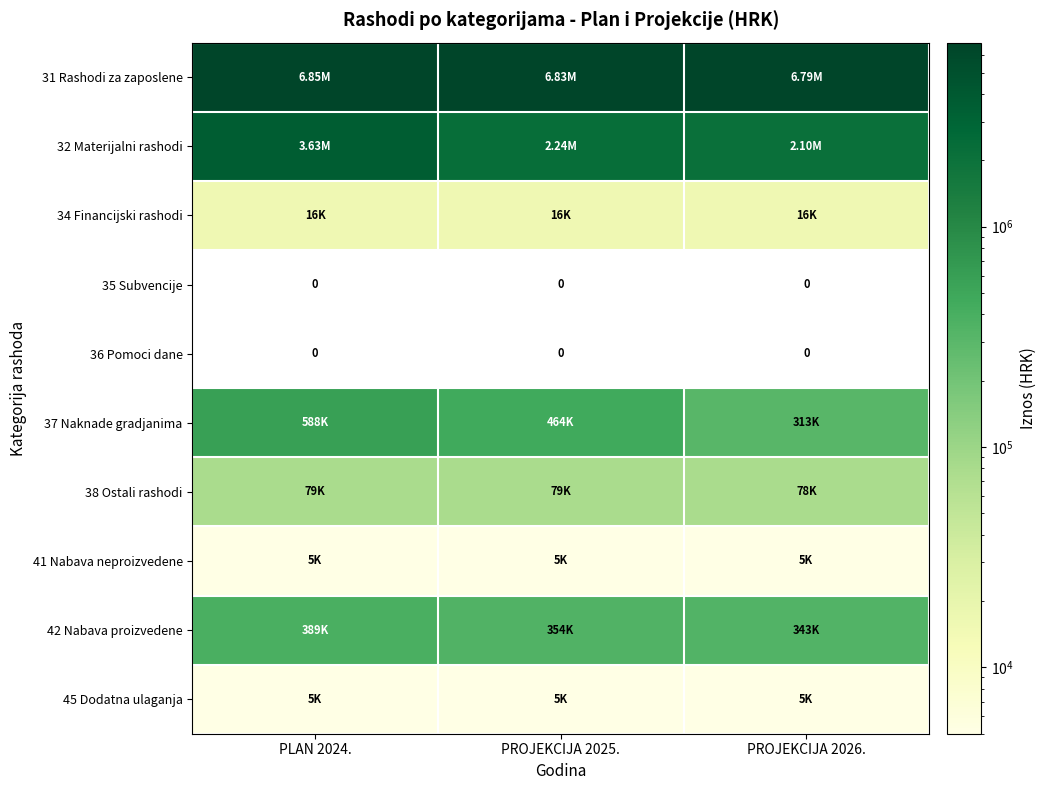

Where is 31 Rashodi za zaposlene nearest to the value 6819877?

PROJEKCIJA 2025.